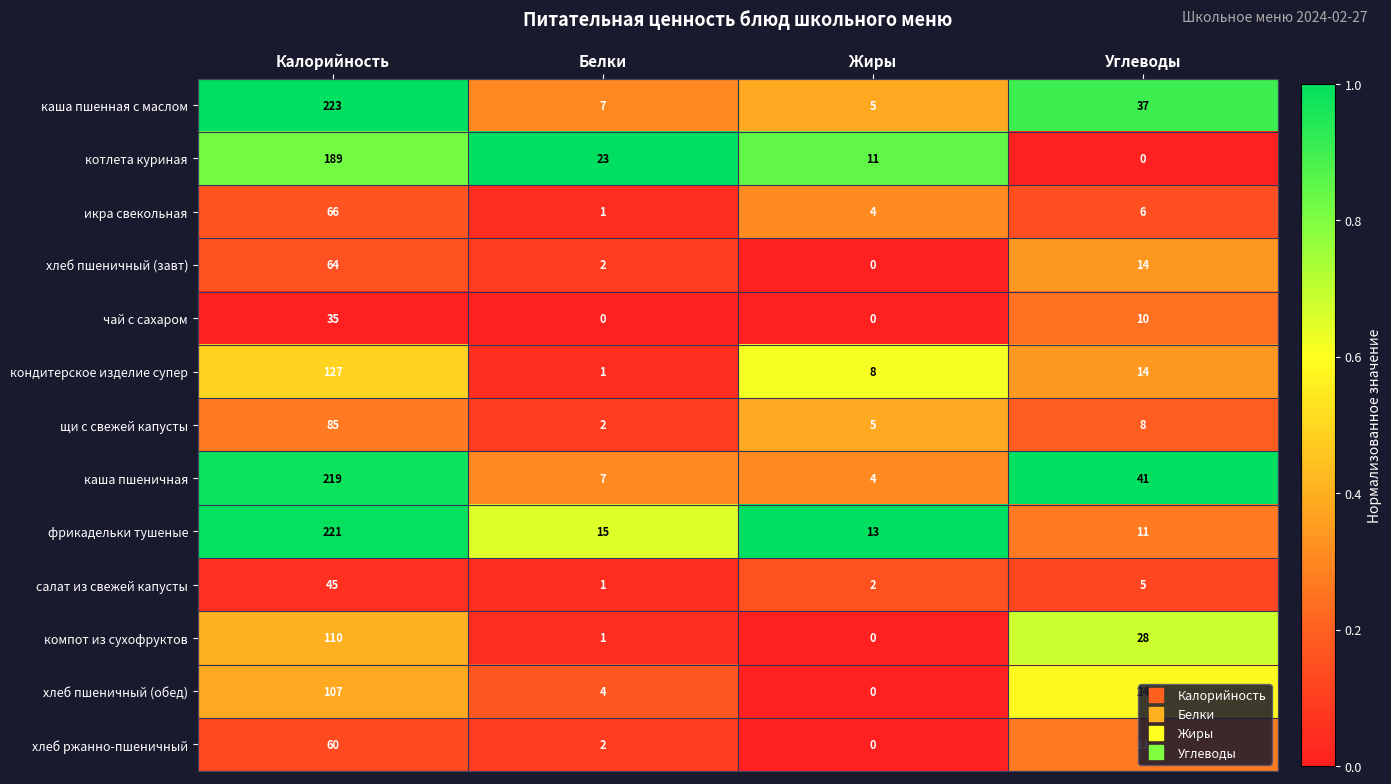

How many categories are shown in the chart?

4